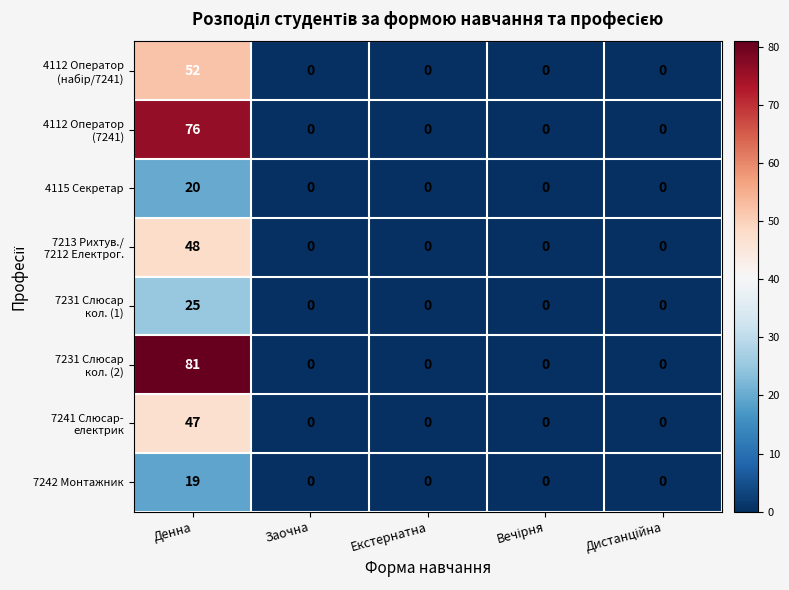

At which category is the sum across all series the highest?

Денна